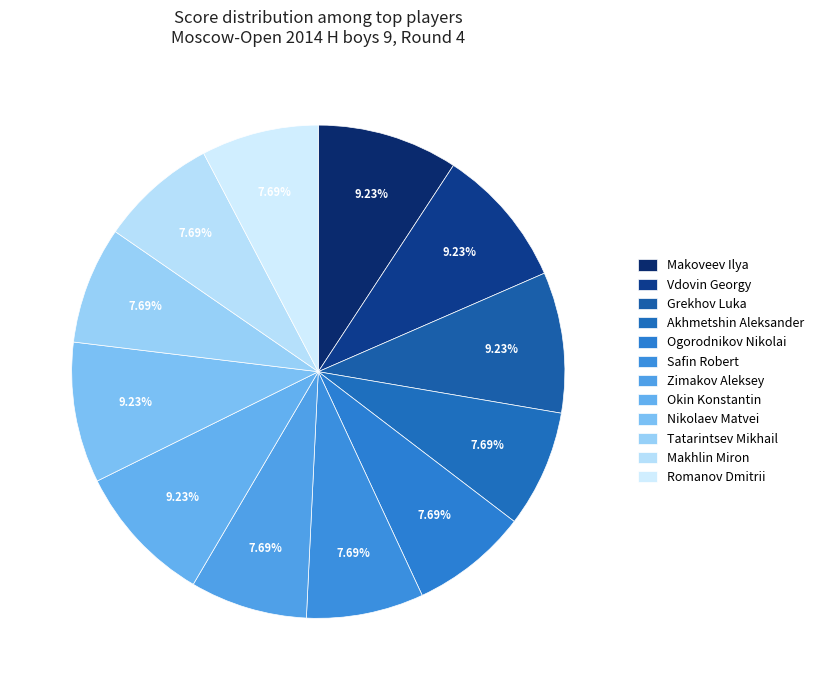

Is Ogorodnikov Nikolai the majority of the pie?

No